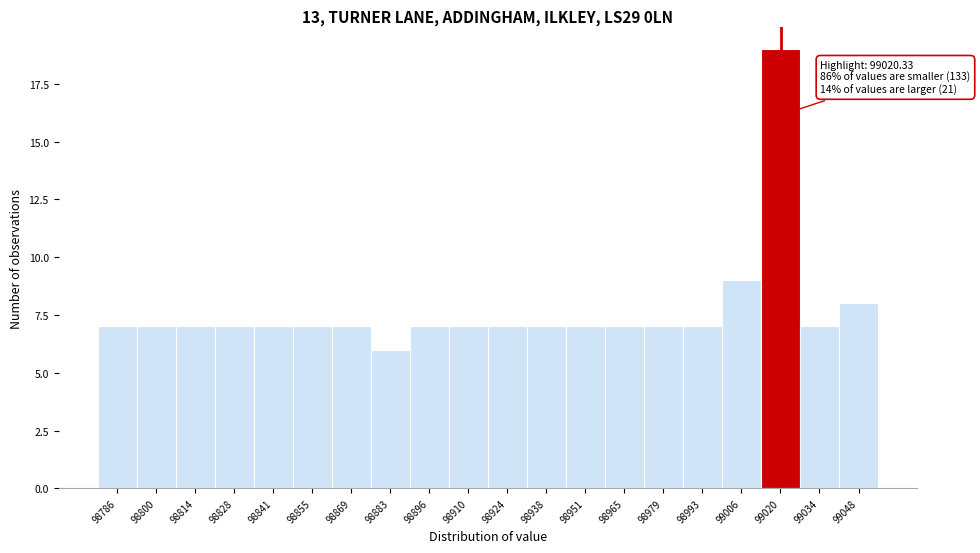

Which range on the x-axis has the tallest bar?

99014 to 99026